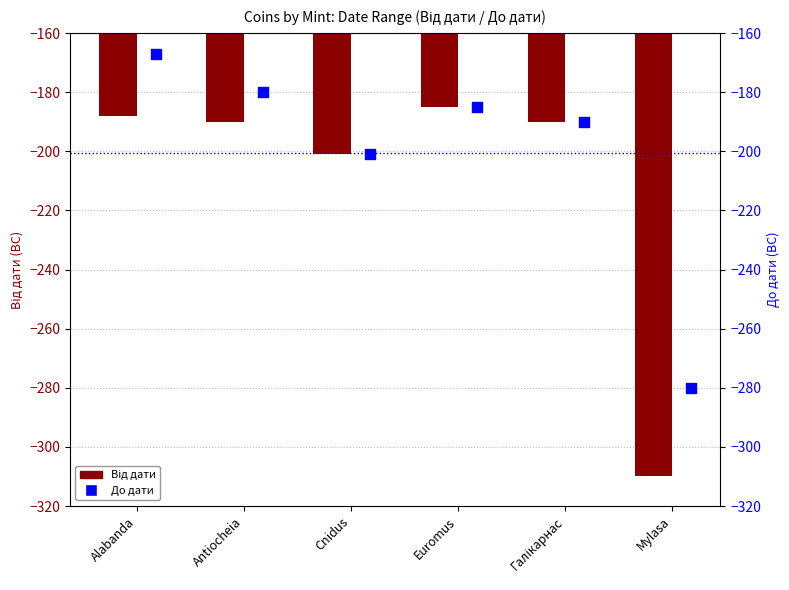

Which series has the largest Y range (max minus min)?

Від дати